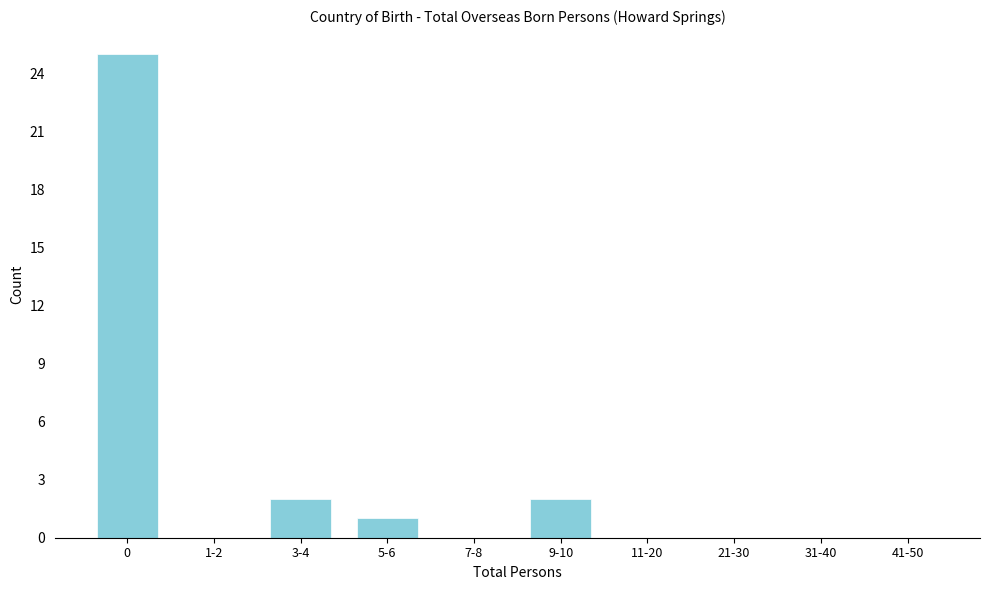

Reading left to right, extract all data points from this chart.

0=25	1-2=0	3-4=2	5-6=1	7-8=0	9-10=2	11-20=0	21-30=0	31-40=0	41-50=0